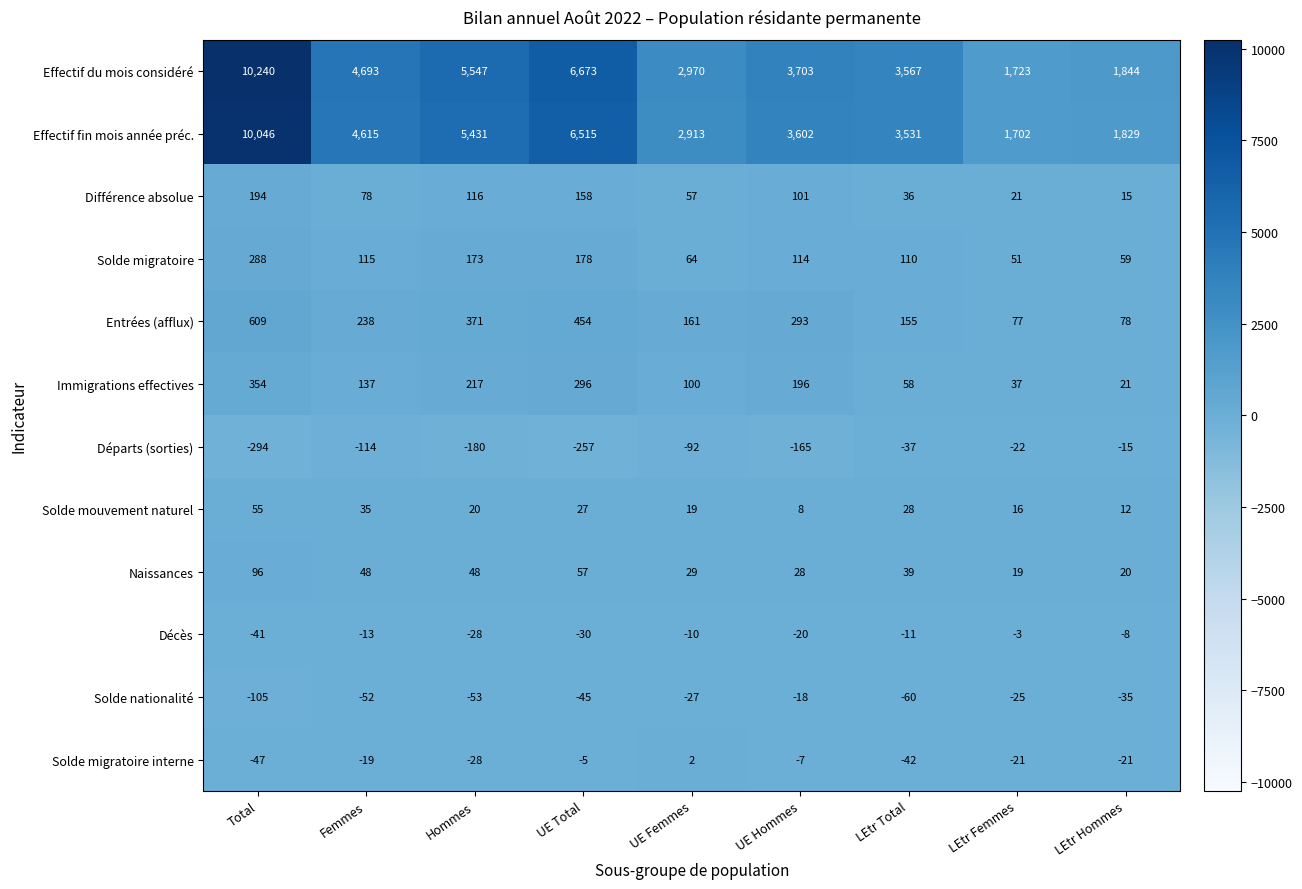

At which category does the chart reach its minimum across all series?

Total